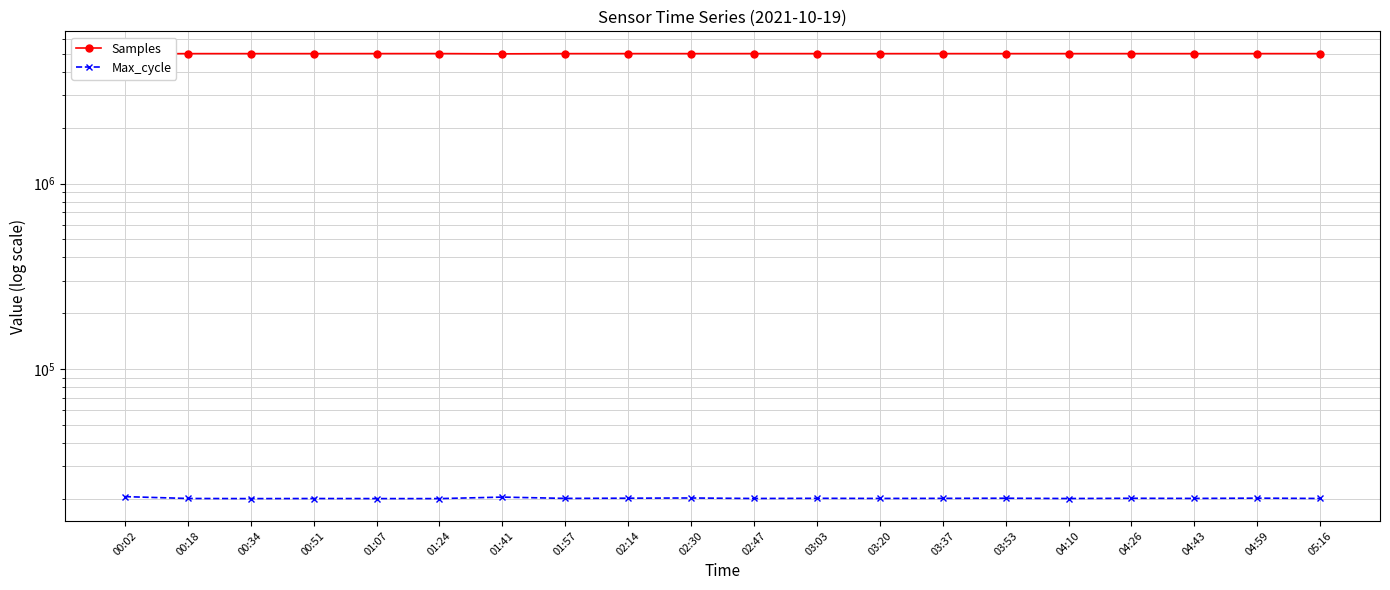

Does the chart have visible grid lines?

Yes